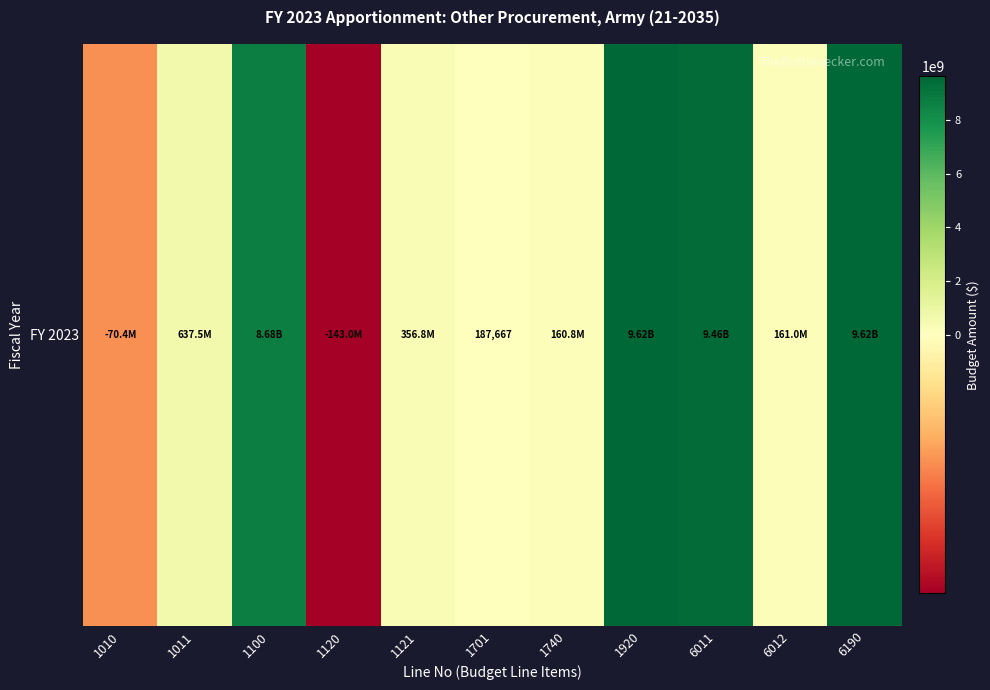

Which label corresponds to the largest value in the chart?

1920